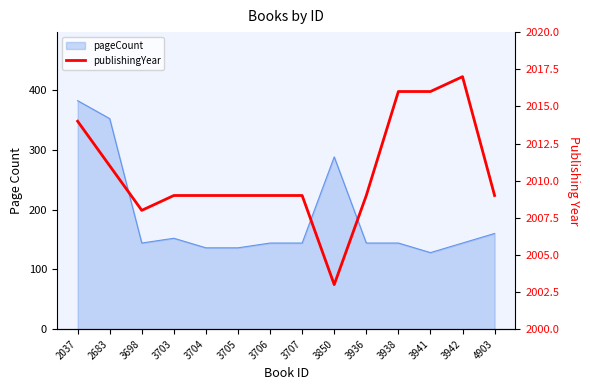

Reading right to left, extract all data points from this chart.

4903=2009	3942=2017	3941=2016	3938=2016	3936=2009	3850=2003	3707=2009	3706=2009	3705=2009	3704=2009	3703=2009	3698=2008	2683=2011	2037=2014